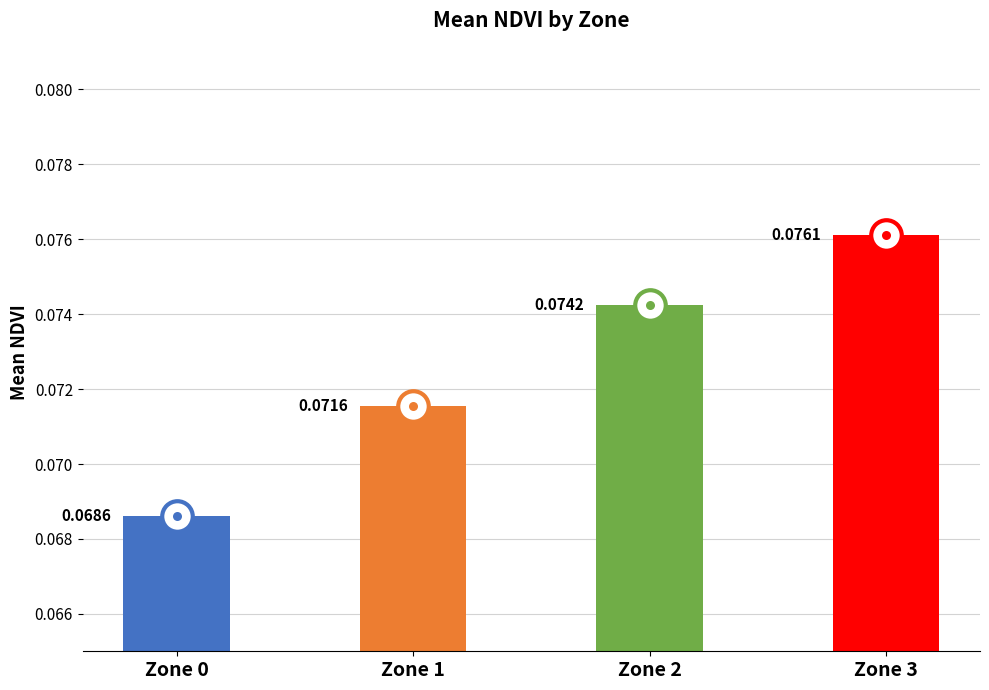

Rank the categories by value from lowest to highest.

Zone 0, Zone 1, Zone 2, Zone 3